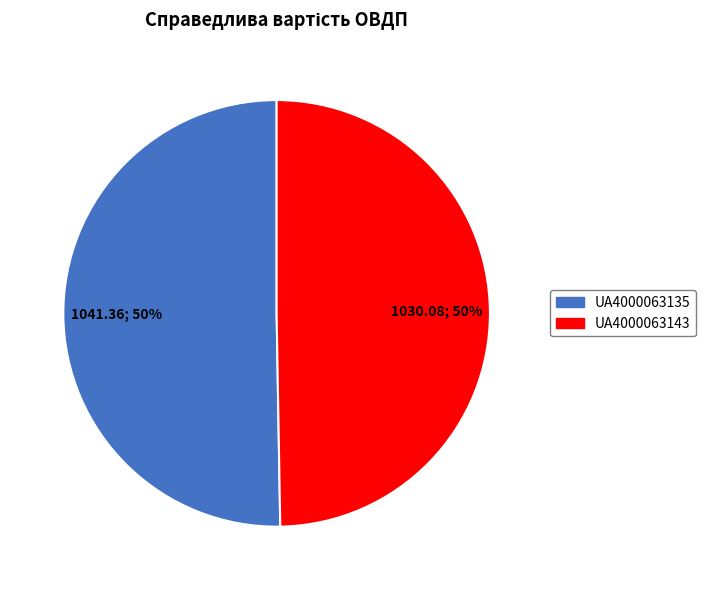

To the nearest percent, what is the average slice percentage?

50%